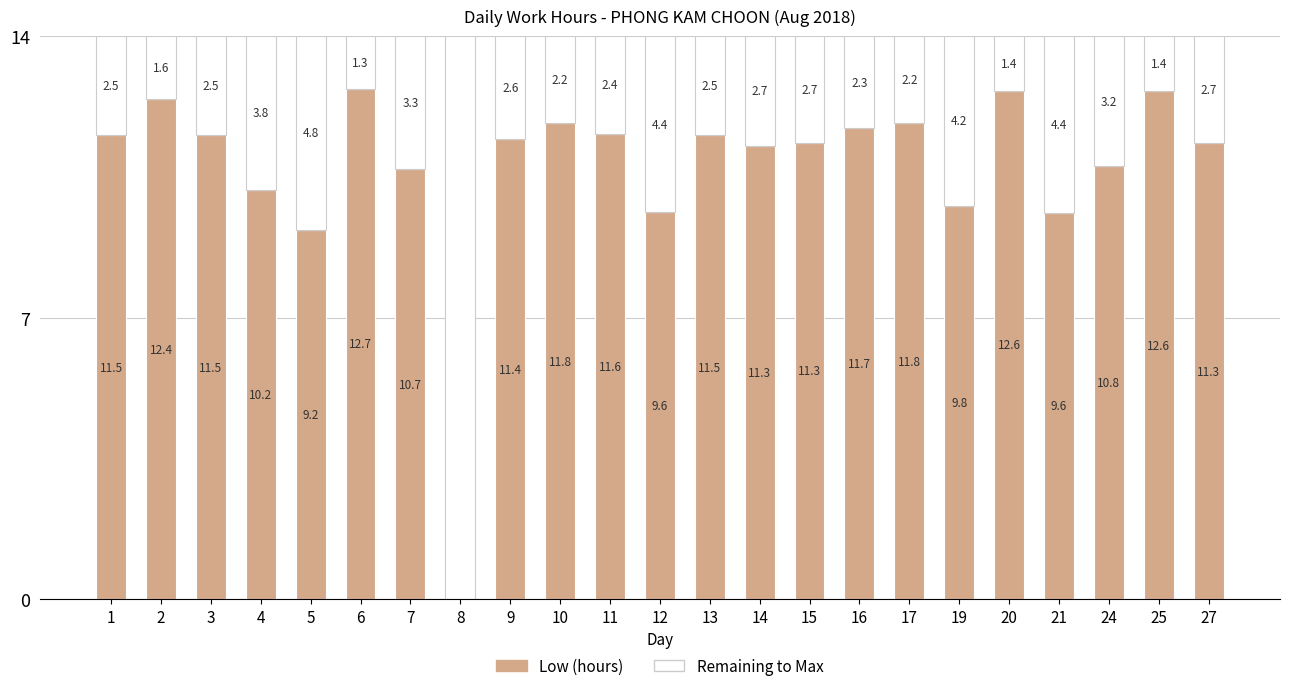

Is it true that Low (hours) equals 2.7 at 6?

False